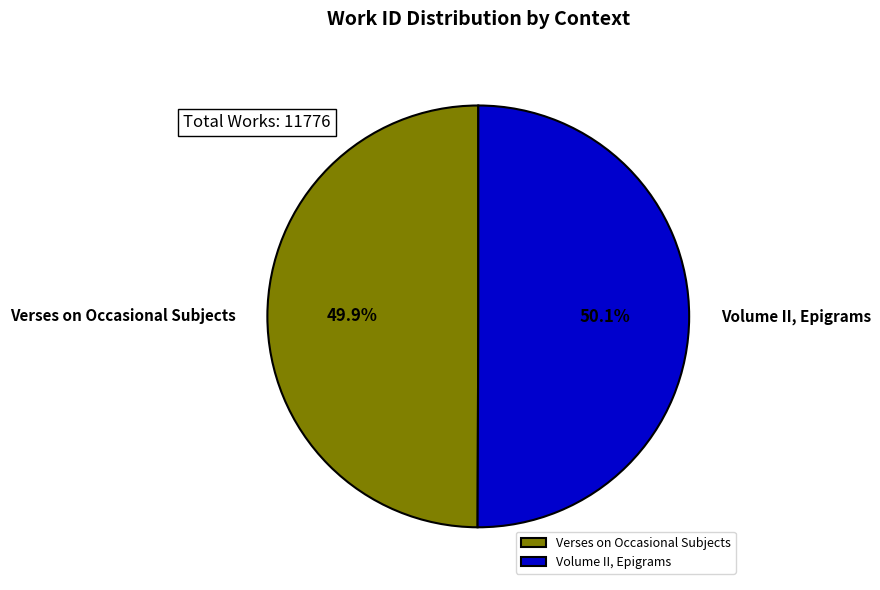

Is the sum of Verses on Occasional Subjects and Volume II, Epigrams greater than half?

Yes